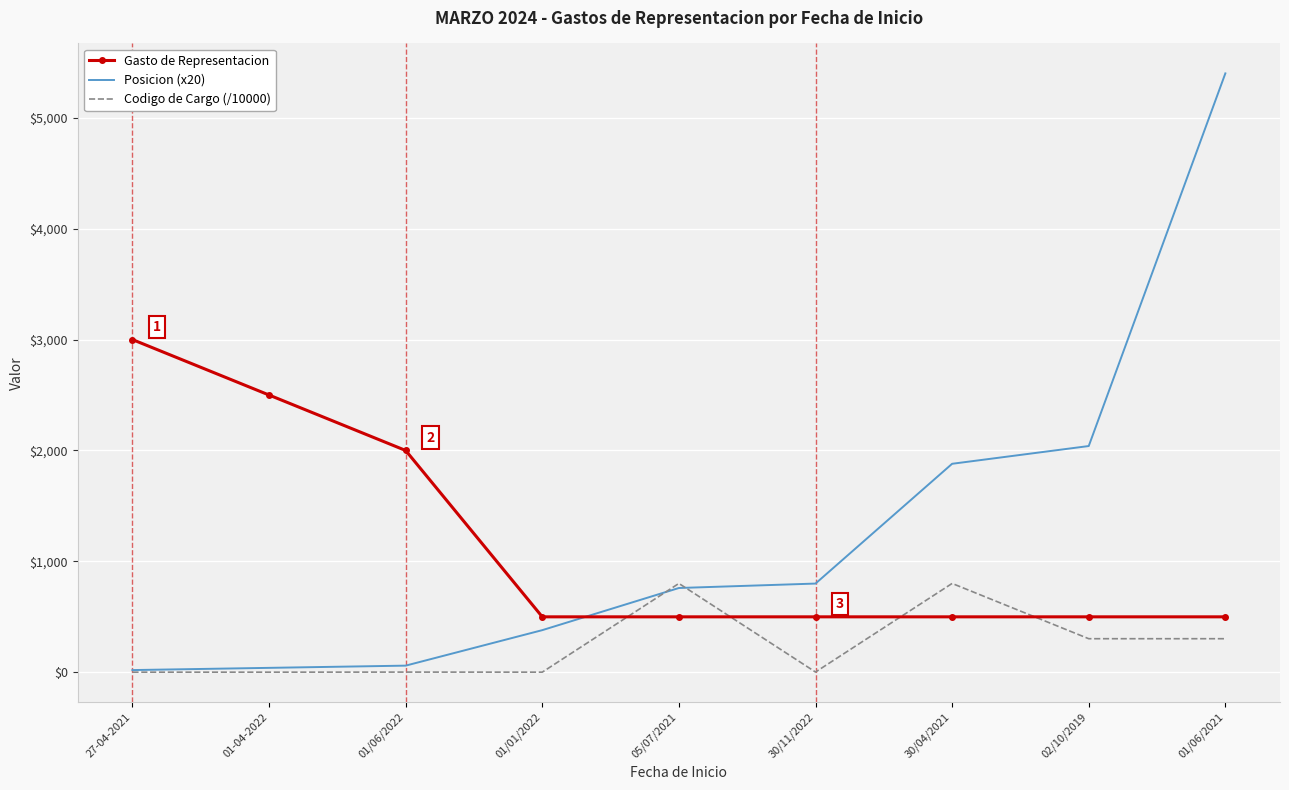

True or false: Codigo de Cargo (/10000) has a value of 419.3 at 30/04/2021.

False